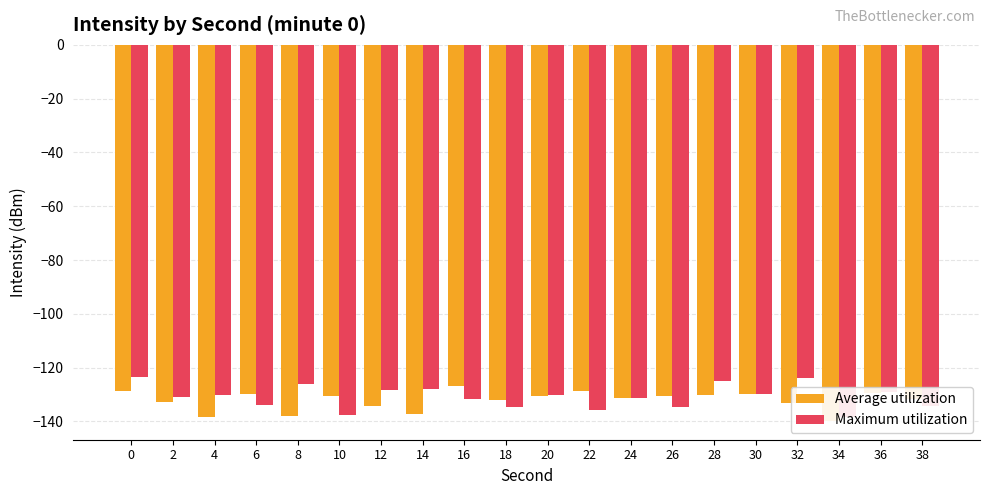

At how many categories does at least one series exceed -139?

20